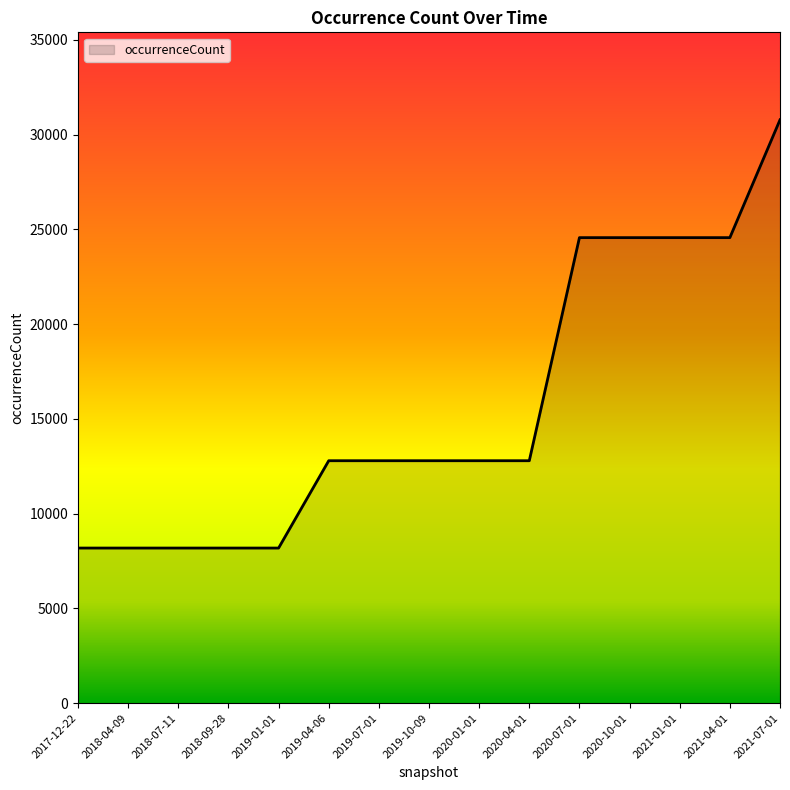

What is the difference between the maximum and minimum values?

22592